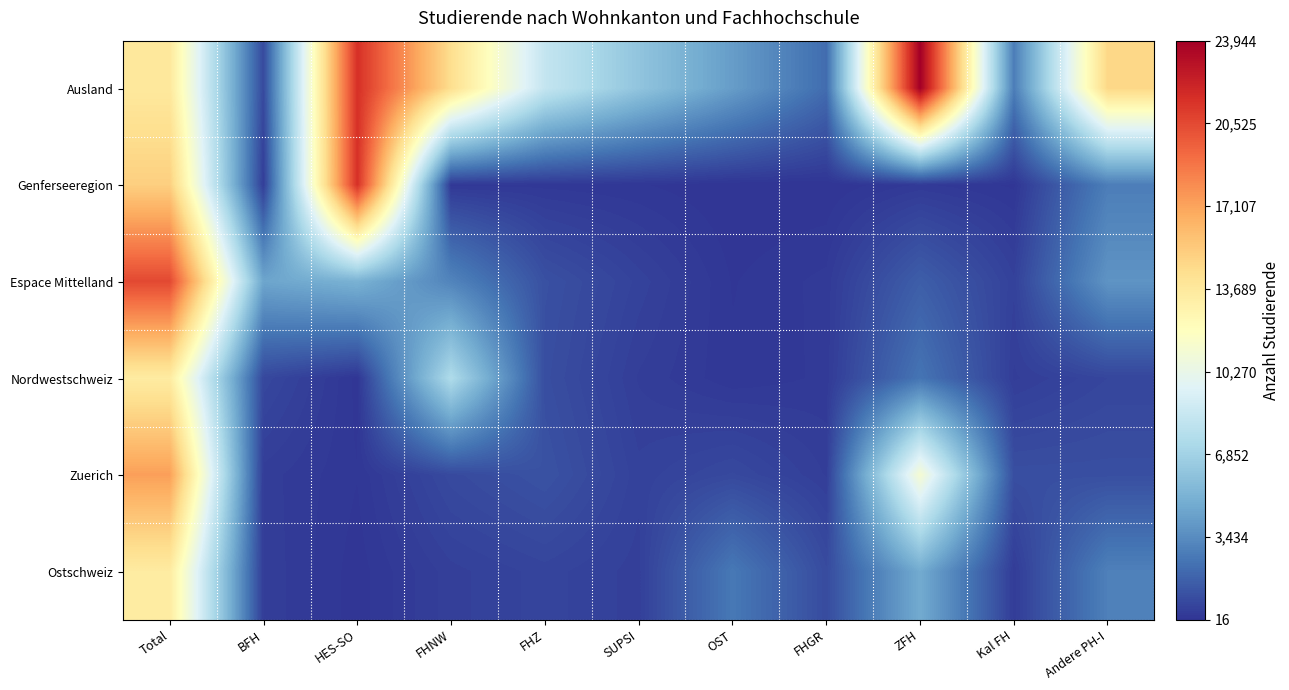

At which category is the sum across all series the highest?

Total